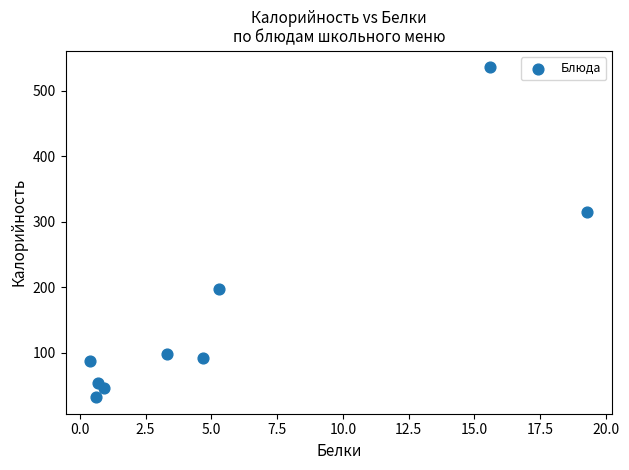

What is the average X value?

5.6